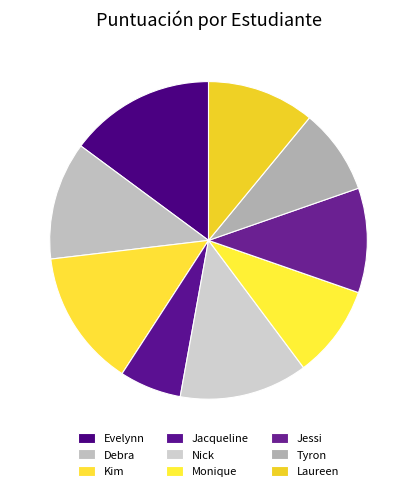

Which slice is the largest?

Evelynn